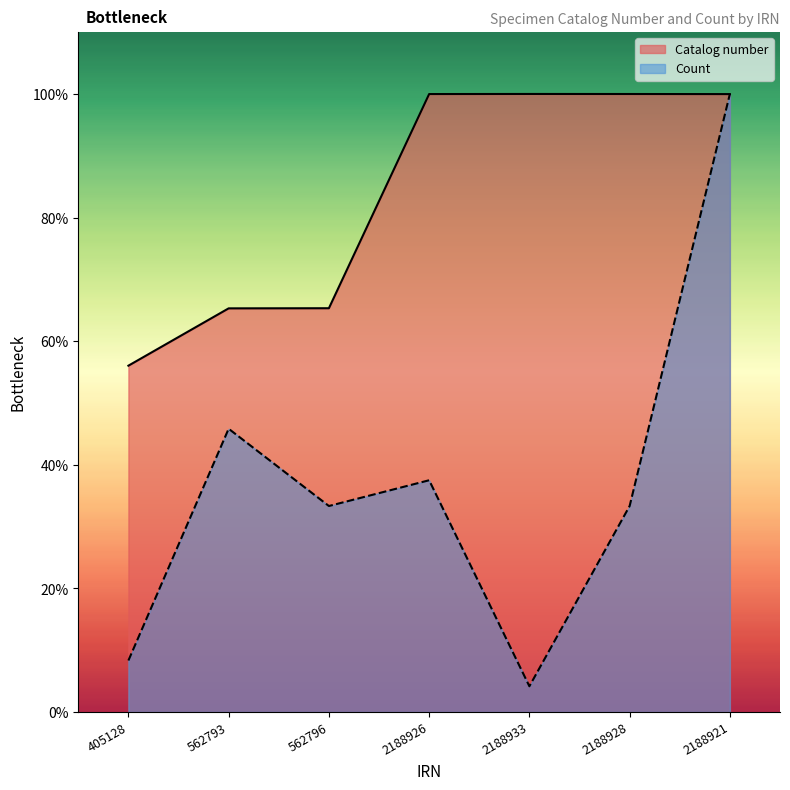

True or false: Catalog number has more than 2 points higher than both neighbors.

False